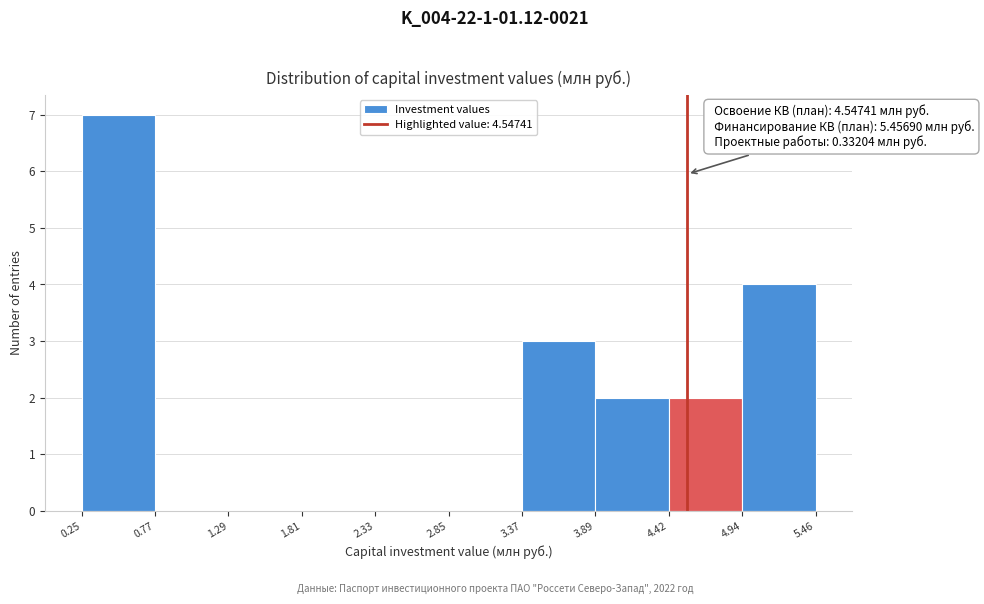

Which range on the x-axis has the tallest bar?

0.25 to 0.77